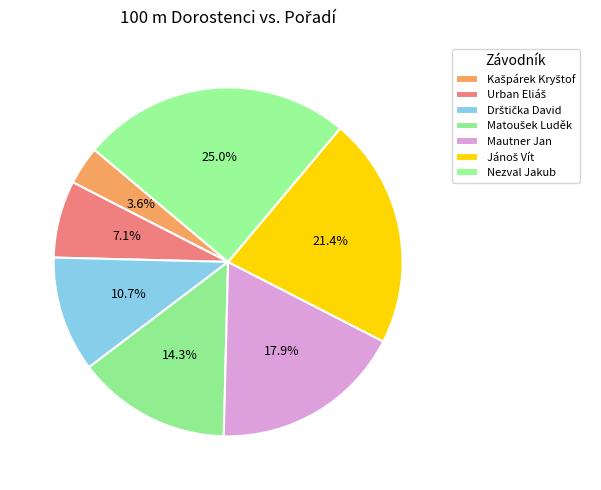

Is there a majority slice in this chart?

No